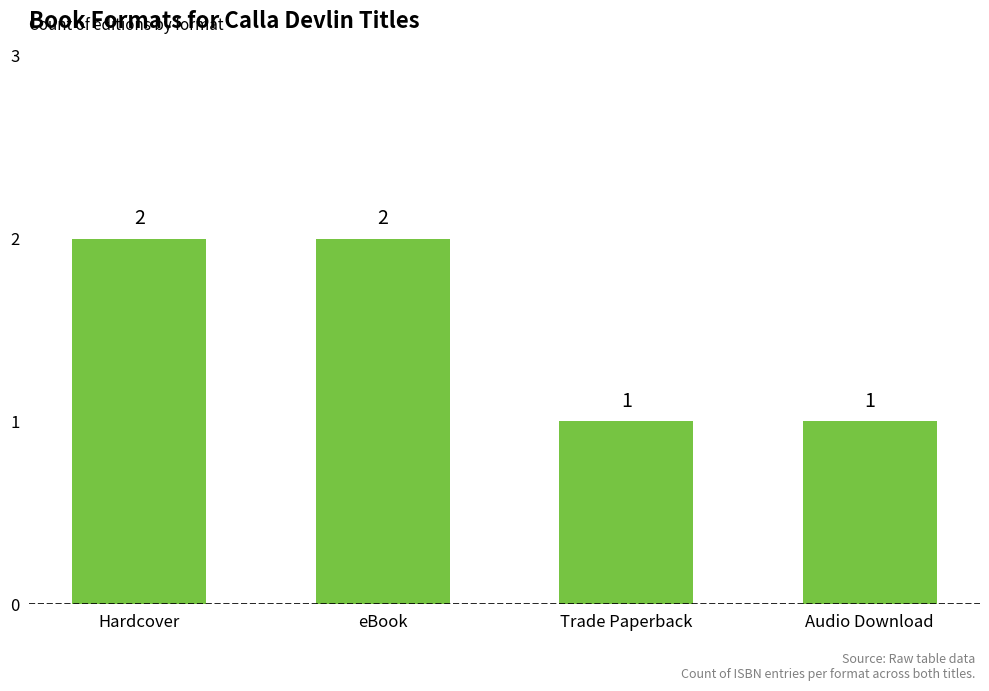

Is it true that the value at Hardcover is 2?

True